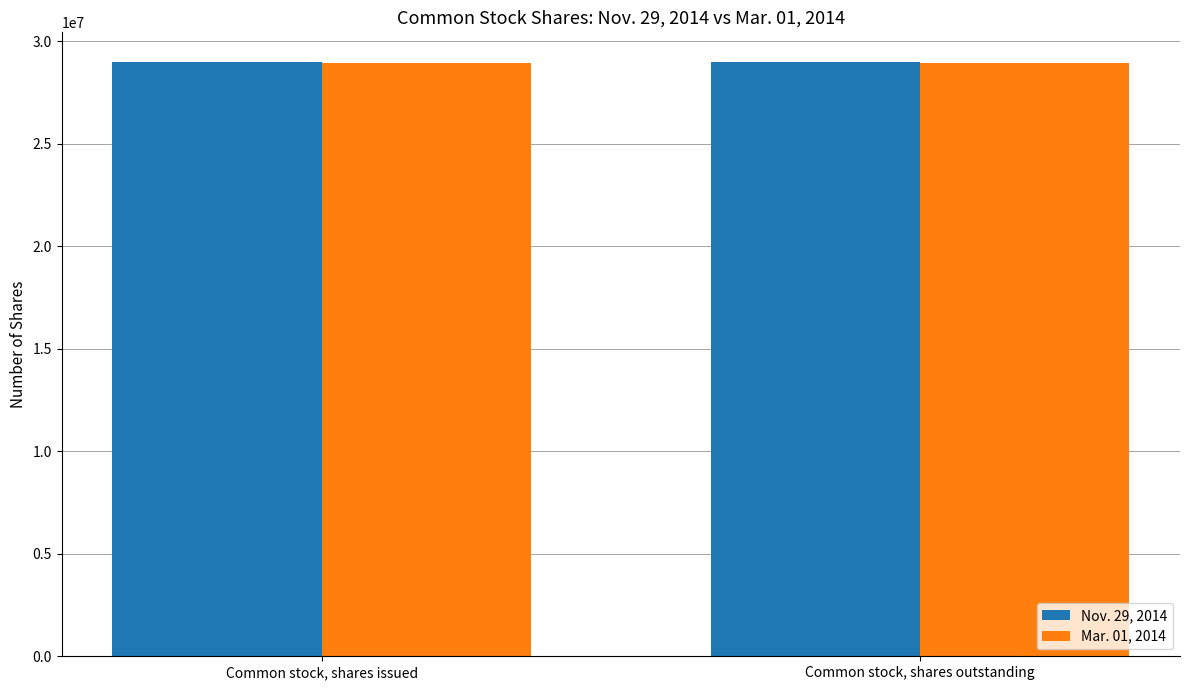

What is the label of the 1st bar from the left?

Common stock, shares issued